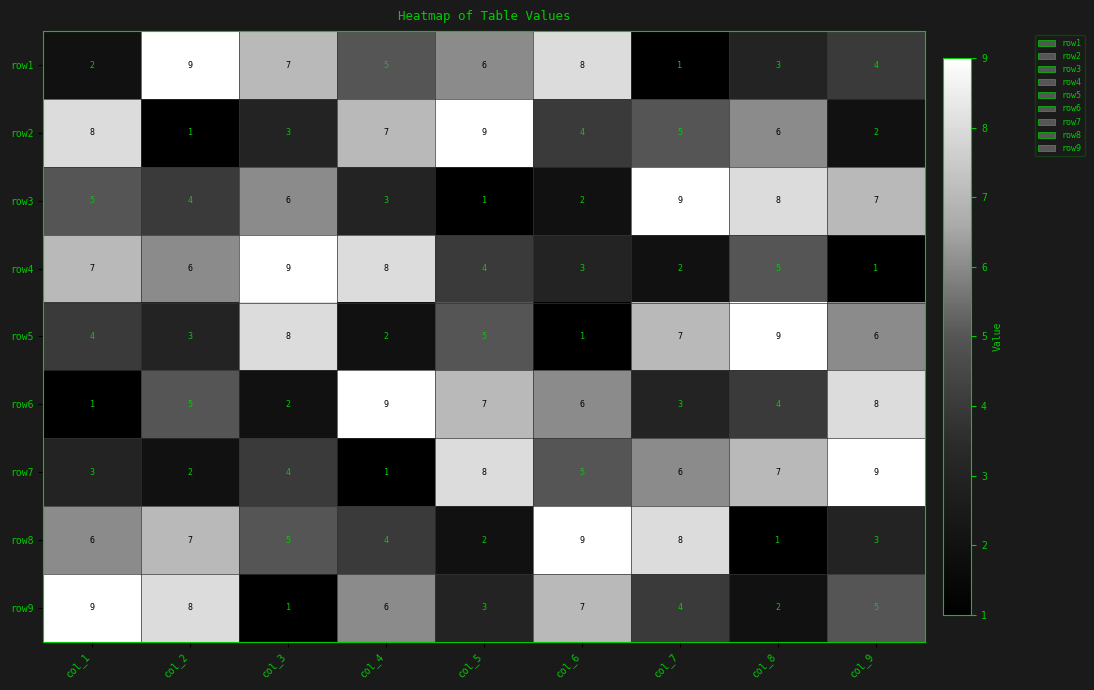

What is the difference between the maximum and minimum values in the row9 series?

8